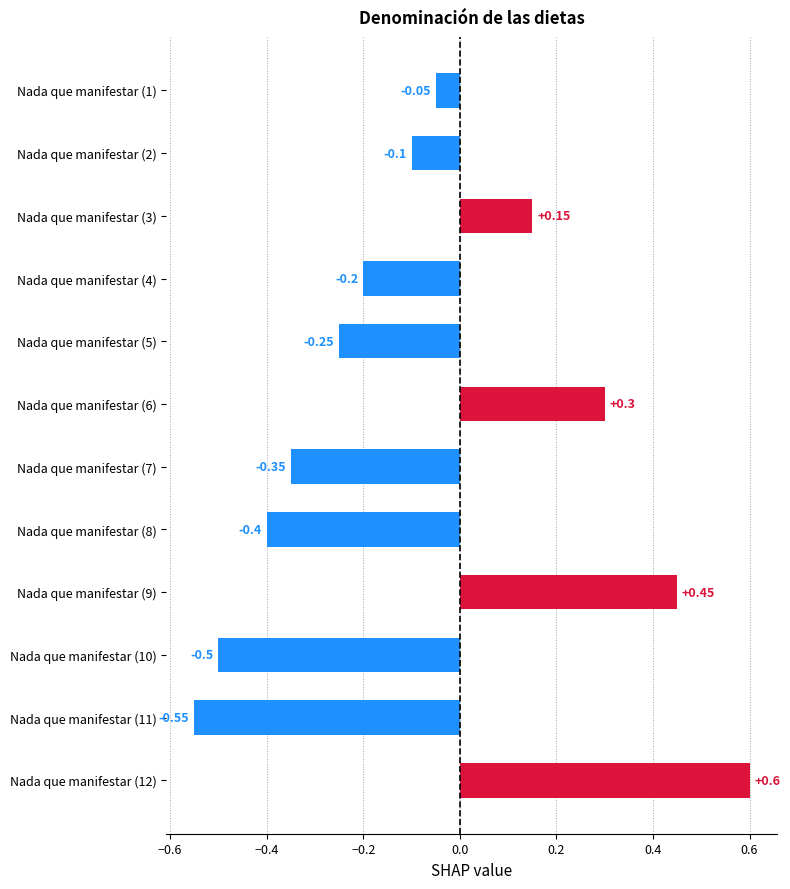

Between Nada que manifestar (2) and Nada que manifestar (8), which is larger?

Nada que manifestar (2)